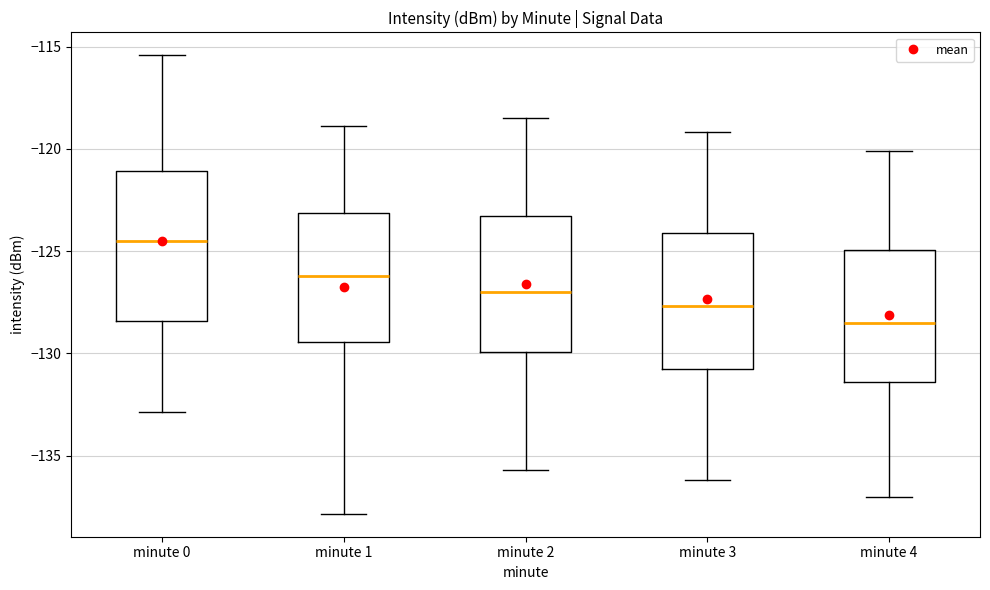

Reading left to right, read every box against the y-axis: the position of its median line, the range the box covers, and the ends of its whiskers. The values are not printed on the chart, so give them approximately, as read against the axis.

minute 0: median -124.5, box -128.5 to -121.0, whiskers -133.0 to -115.5
minute 1: median -126.0, box -129.5 to -123.0, whiskers -138.0 to -119.0
minute 2: median -127.0, box -130.0 to -123.5, whiskers -135.5 to -118.5
minute 3: median -127.5, box -131.0 to -124.0, whiskers -136.0 to -119.0
minute 4: median -128.5, box -131.5 to -125.0, whiskers -137.0 to -120.0